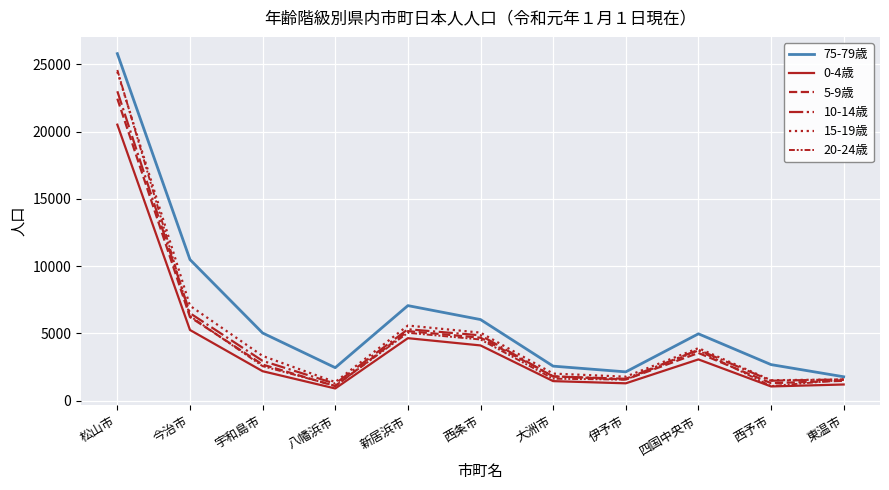

At which category does 15-19歳 reach its first local valley?

八幡浜市